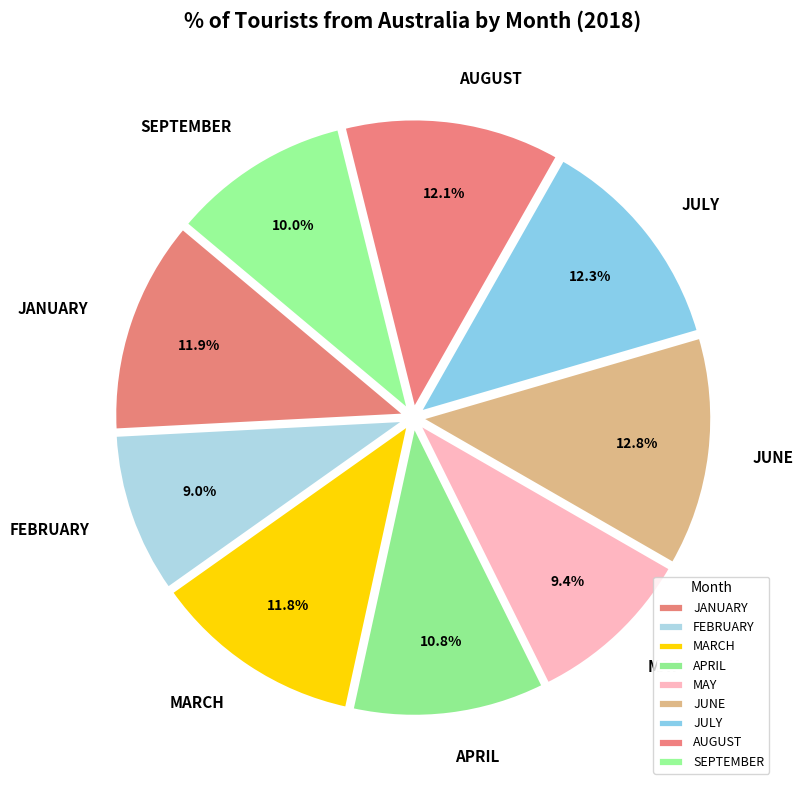

Is there any slice that represents more than half of the pie?

No